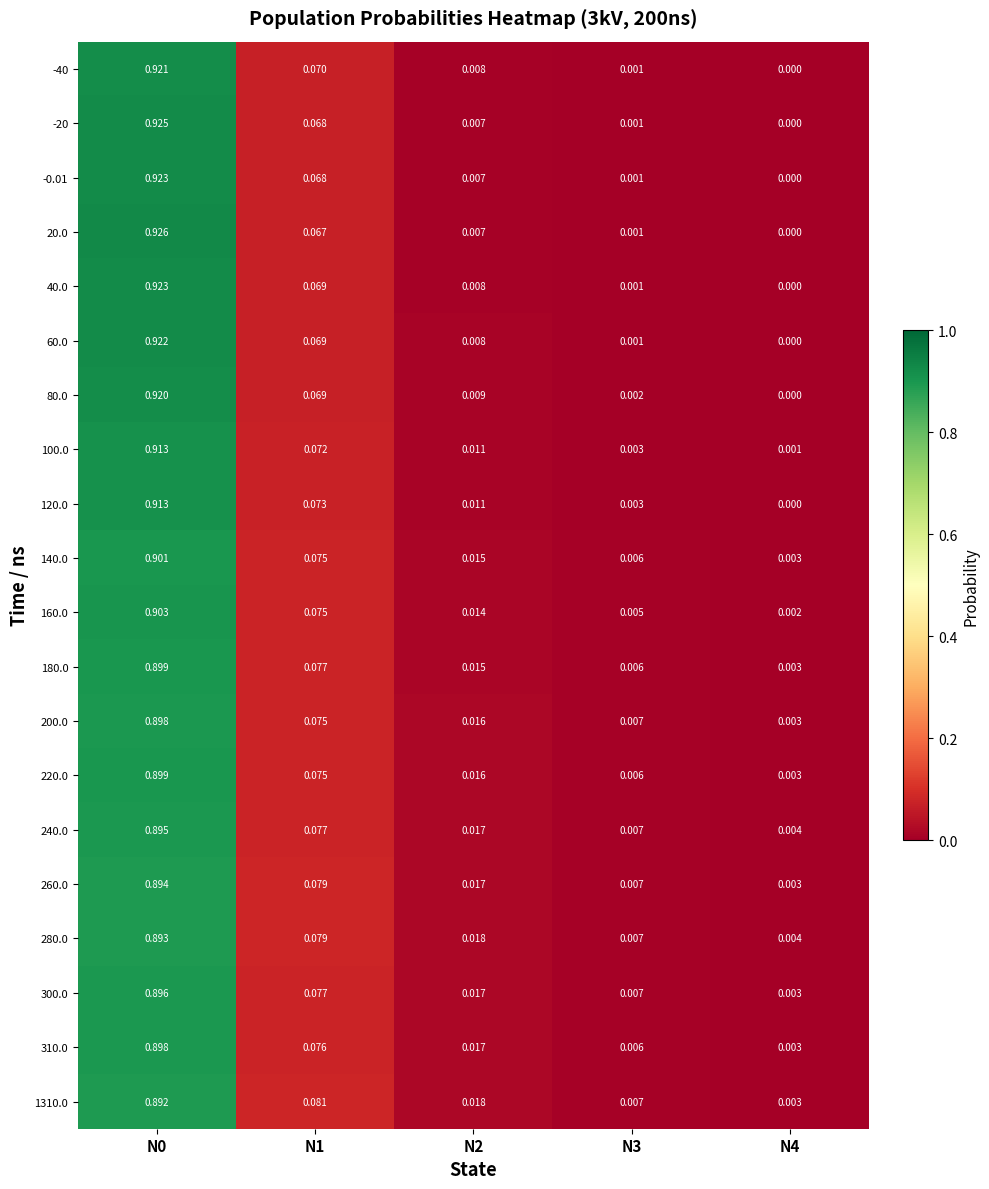

Is the value of 80.0 at N3 greater than the value of 120.0 at N0?

No